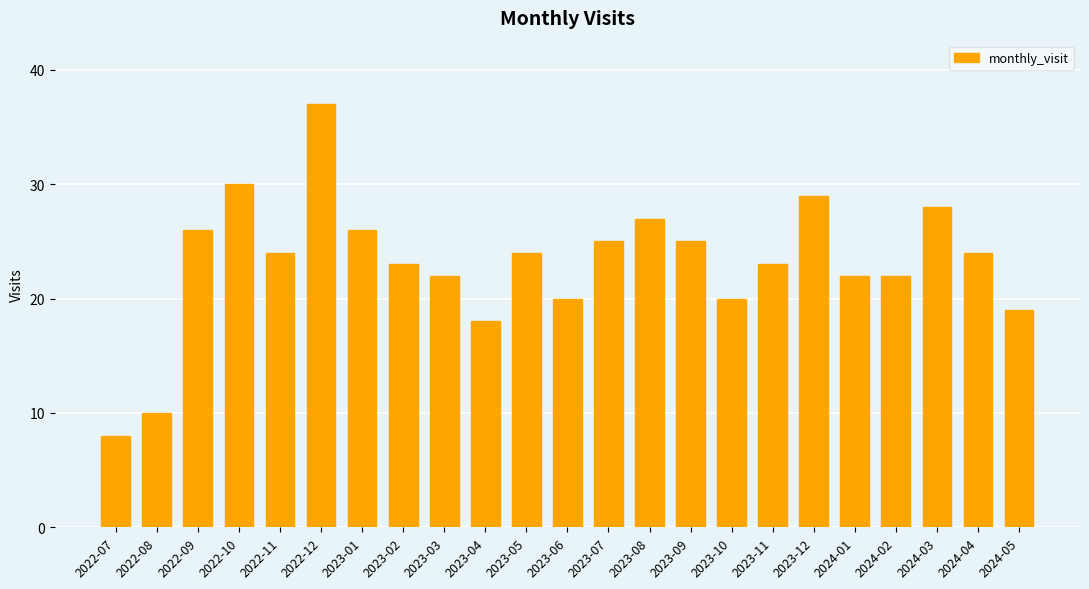

Between 2023-09 and 2023-12, which is larger?

2023-12